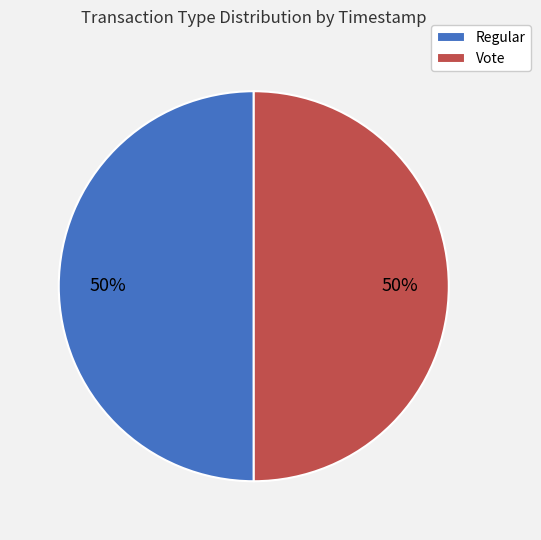

What is the ratio of the value at Vote to the value at Regular?

1.0